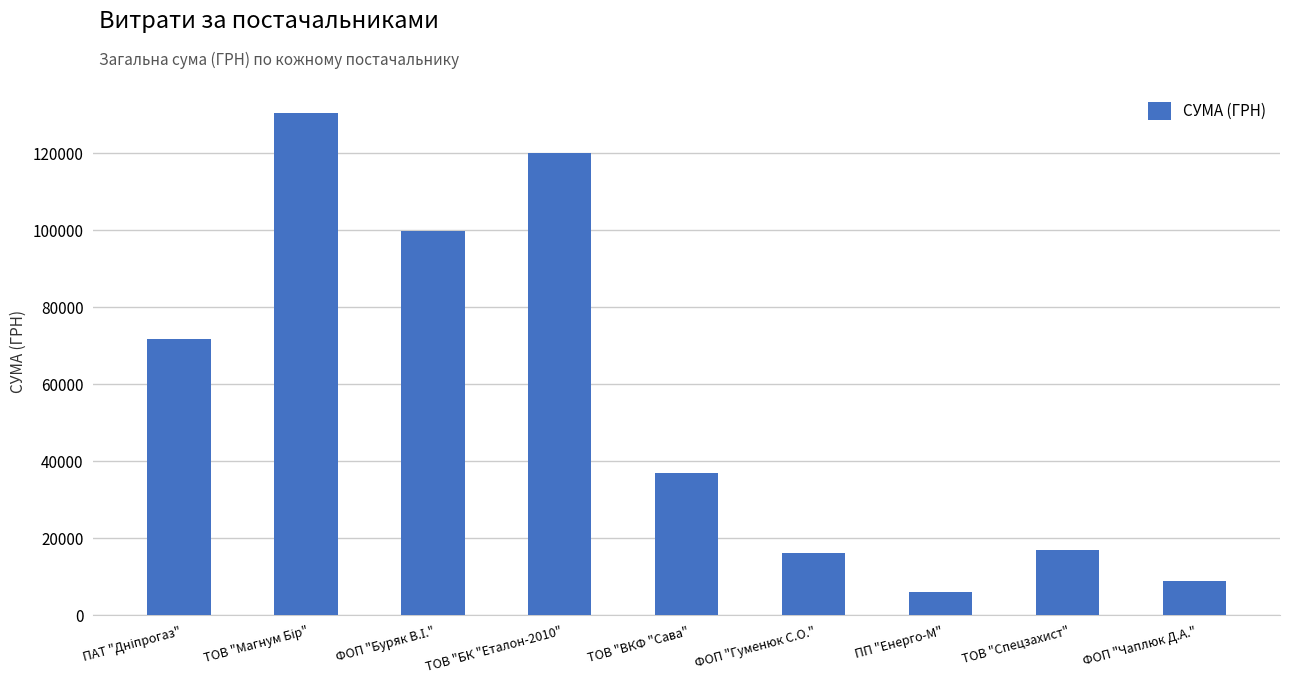

What is the difference between the maximum and minimum values?

124372.0